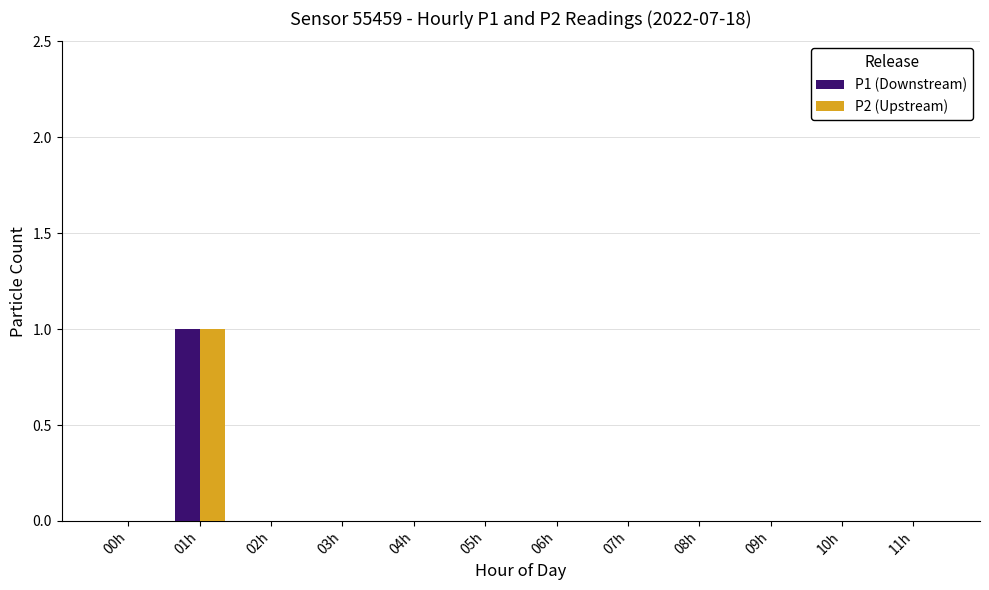

How many groups of bars are there?

12